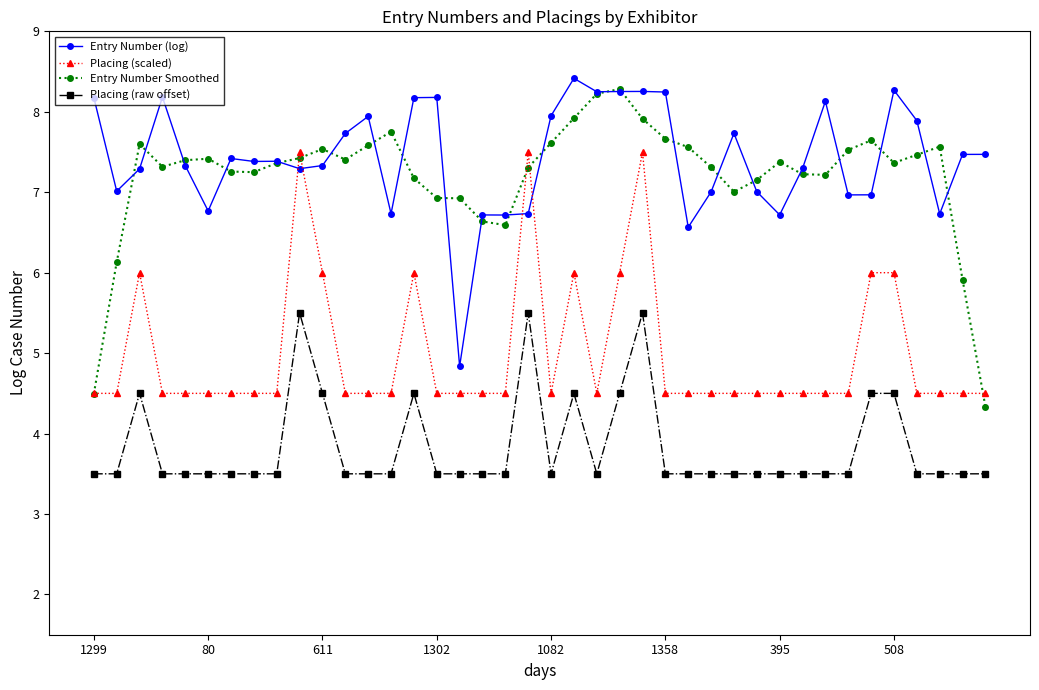

True or false: Entry Number Smoothed has more than 0 interior local peaks.

True